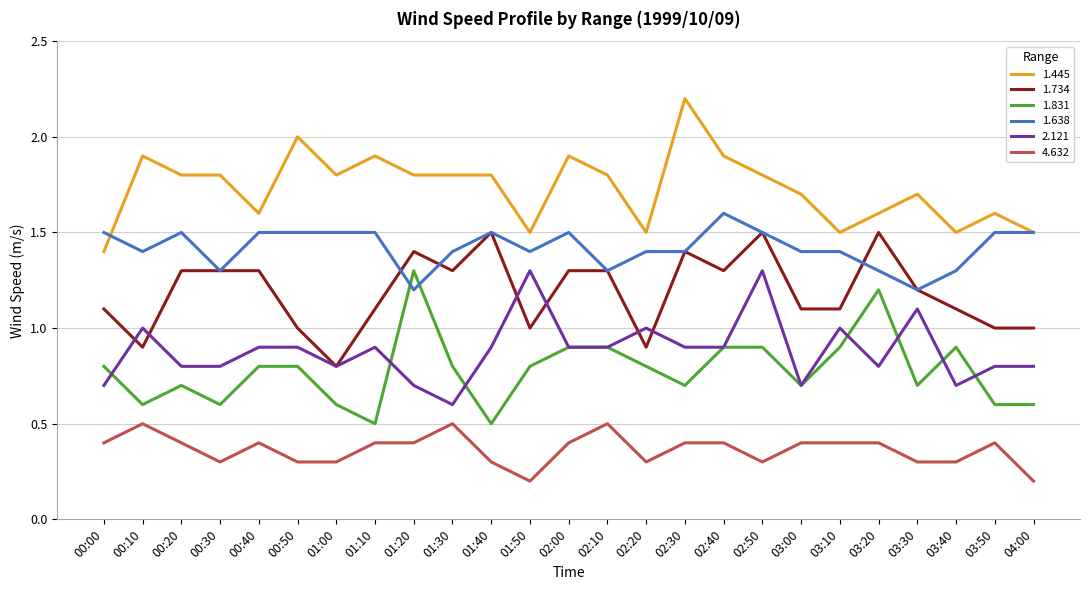

What position from the right is 00:40?

21